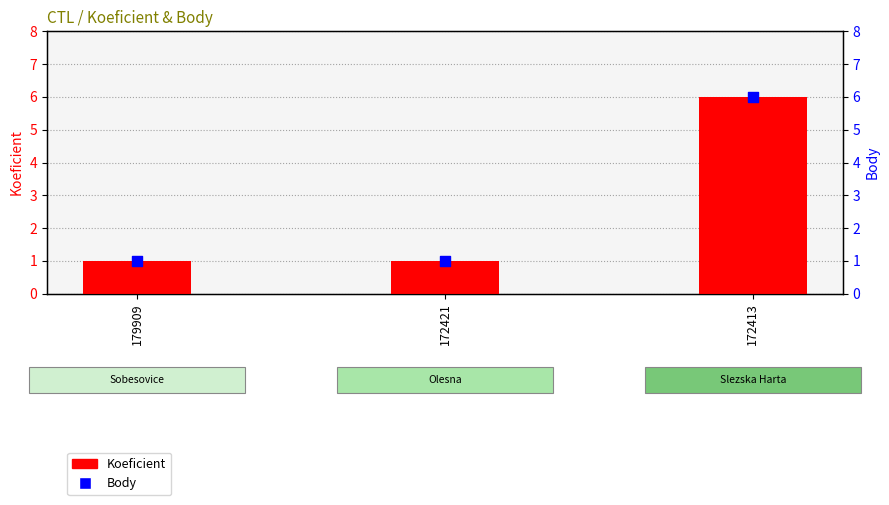

Which series has the largest Y range (max minus min)?

Koeficient